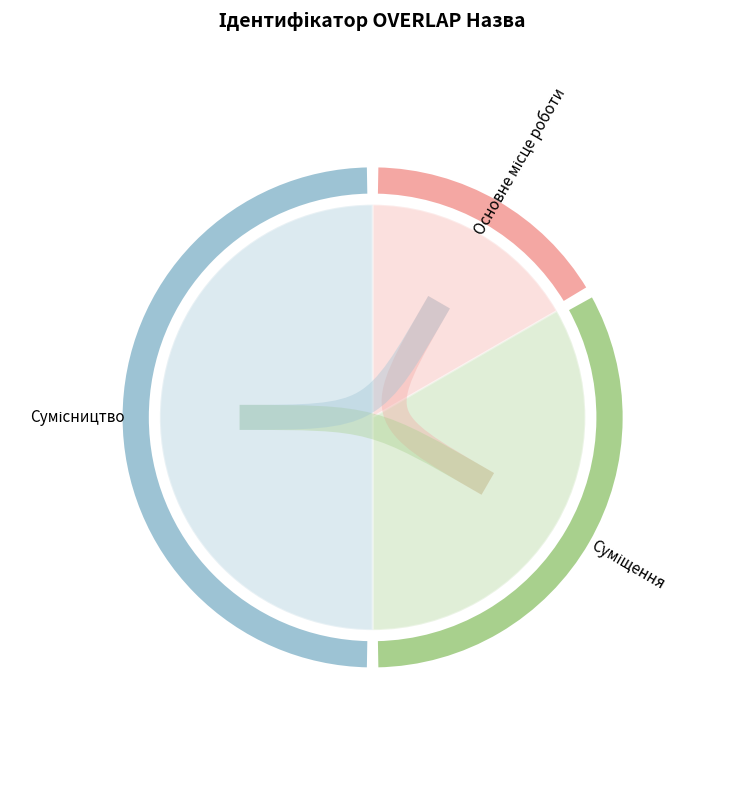

Which slice is the smallest?

Основне місце роботи